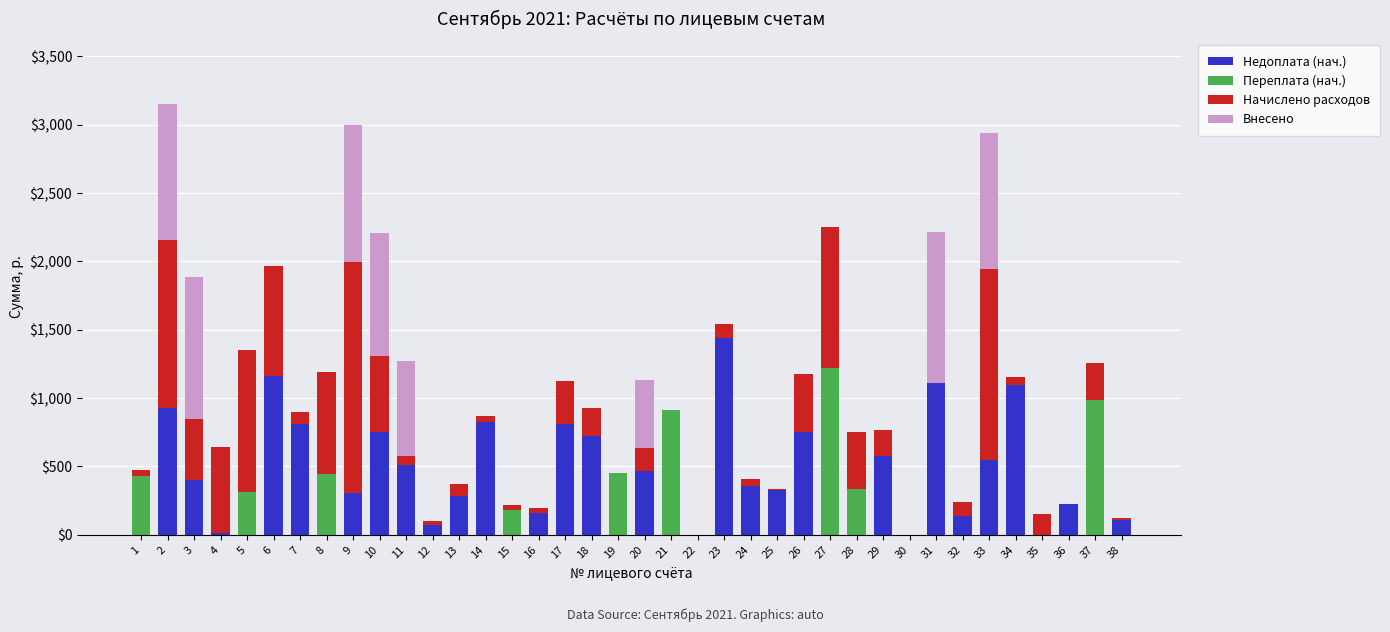

What is the highest value of the Недоплата (нач.) series?

1443.1